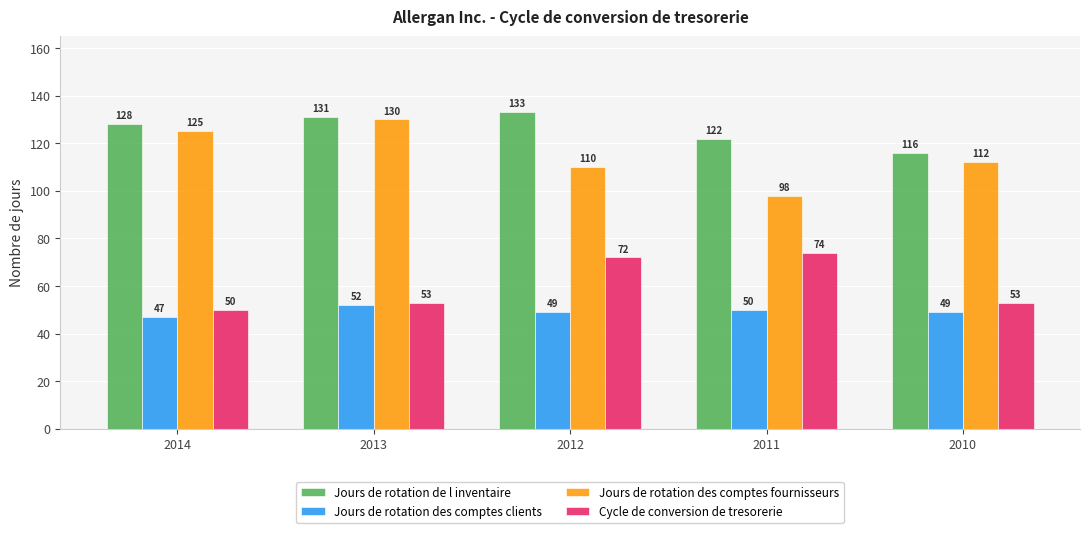

Reading right to left, extract all data points from this chart.

Jours de rotation de l inventaire: 2010=116	2011=122	2012=133	2013=131	2014=128
Jours de rotation des comptes clients: 2010=49	2011=50	2012=49	2013=52	2014=47
Jours de rotation des comptes fournisseurs: 2010=112	2011=98	2012=110	2013=130	2014=125
Cycle de conversion de tresorerie: 2010=53	2011=74	2012=72	2013=53	2014=50